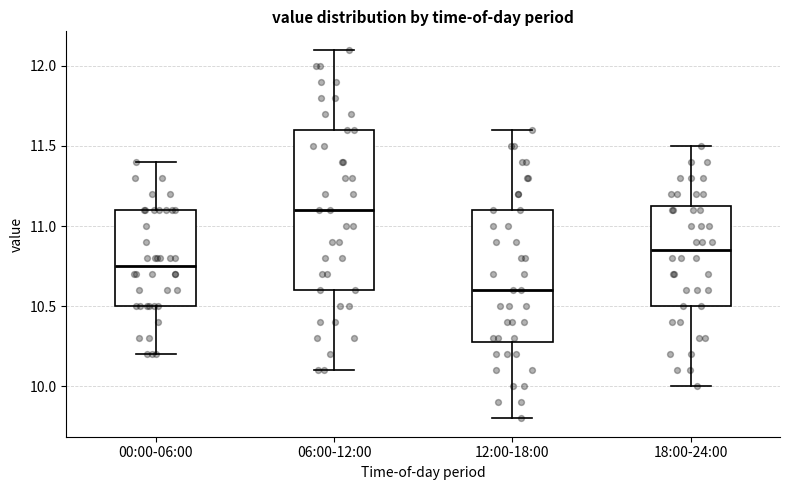

Reading left to right, read every box against the y-axis: the position of its median line, the range the box covers, and the ends of its whiskers. The values are not printed on the chart, so give them approximately, as read against the axis.

00:00-06:00: median 10.75, box 10.50 to 11.10, whiskers 10.20 to 11.40
06:00-12:00: median 11.10, box 10.60 to 11.60, whiskers 10.10 to 12.10
12:00-18:00: median 10.60, box 10.30 to 11.10, whiskers 9.80 to 11.60
18:00-24:00: median 10.85, box 10.50 to 11.15, whiskers 10.00 to 11.50